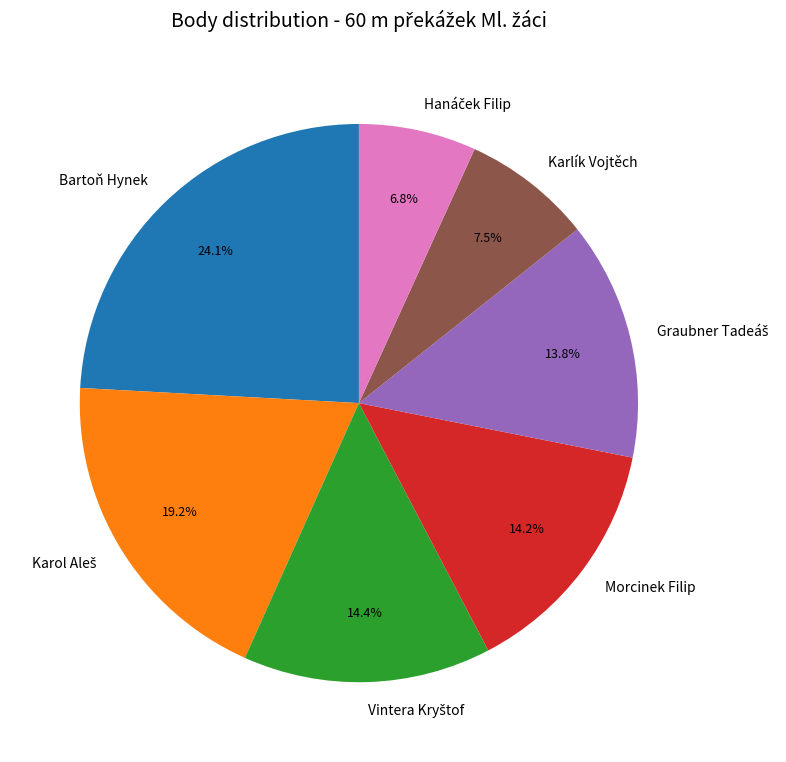

Count the number of slices in the pie.

7